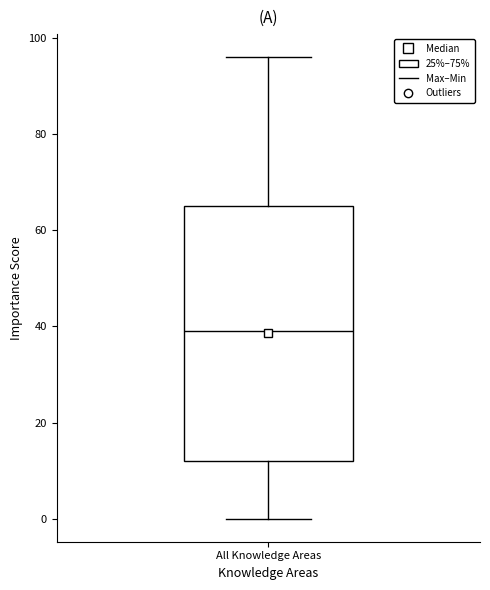

Read this box plot against the y-axis: the position of the median line, the range covered by the box, and the ends of both whiskers. The values are not printed on the chart, so give them approximately, as read against the axis.

median 40, box 12 to 66, whiskers 0 to 96